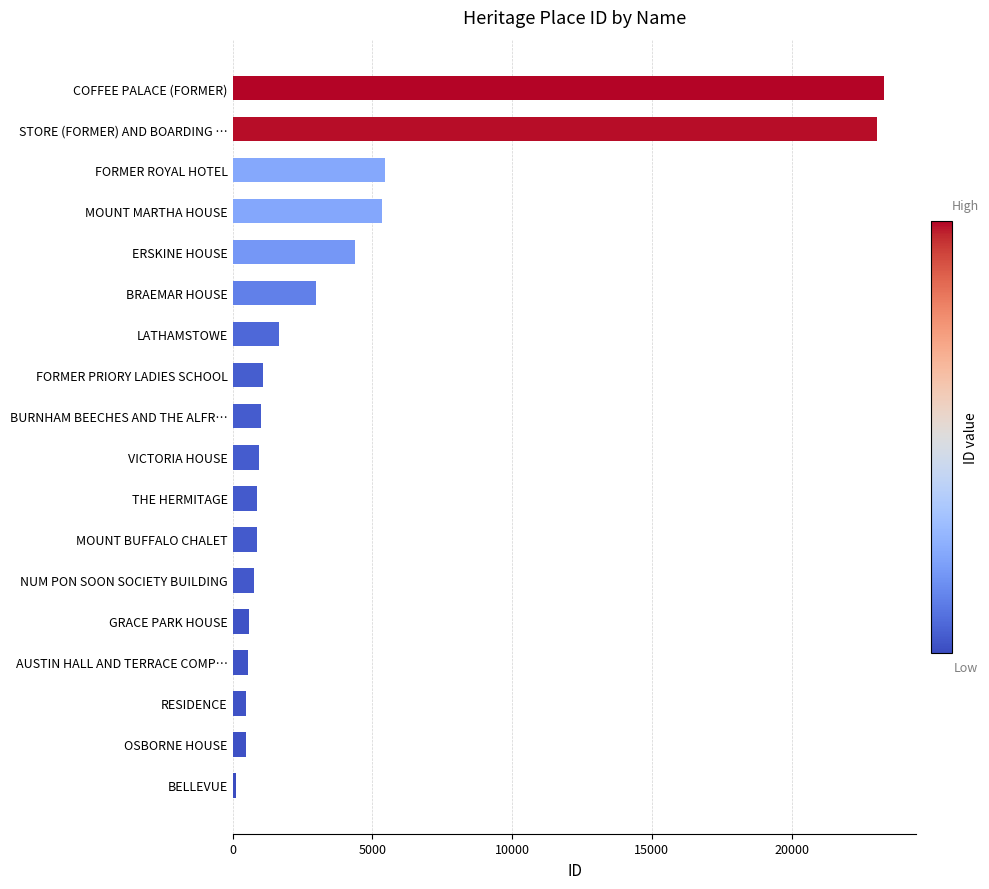

What is the ratio of the value at AUSTIN HALL AND TERRACE COMP… to the value at NUM PON SOON SOCIETY BUILDING?

0.7